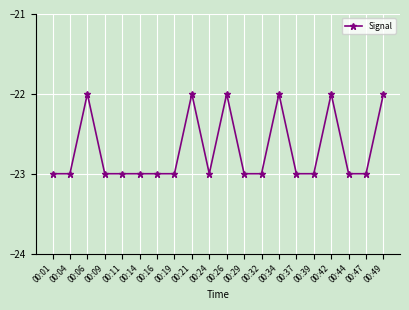

What is the average value?

-23